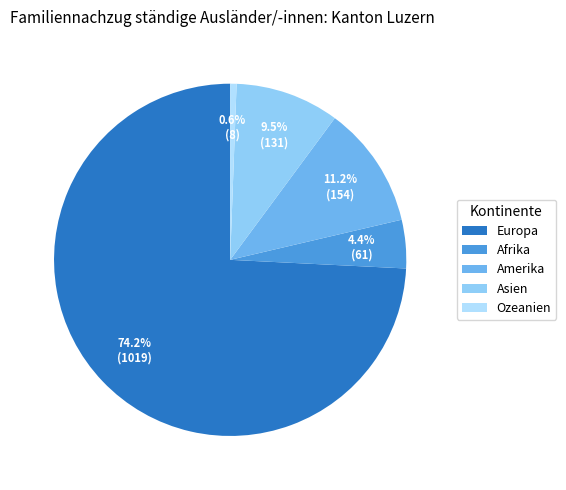

Count the number of slices in the pie.

5